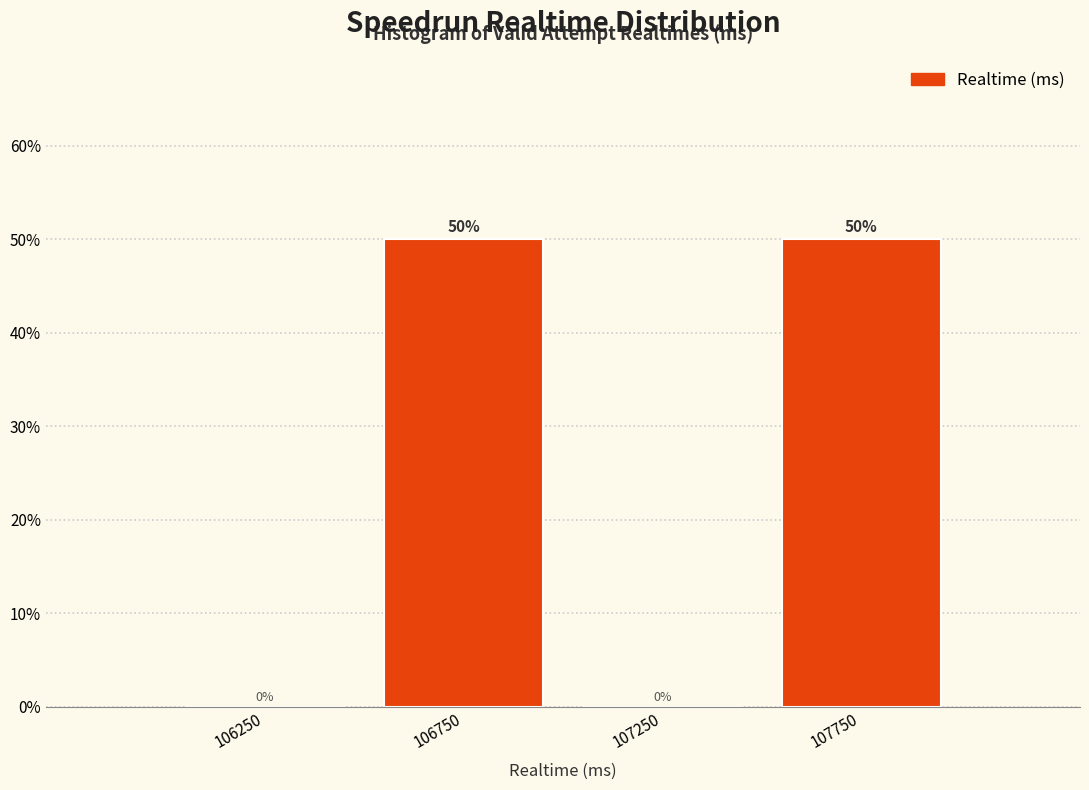

Reading left to right, list every bar in this chart as the range it spans on the x-axis followed by its height.

106000 to 106500: 0
106500 to 107000: 50
107000 to 107500: 0
107500 to 108000: 50